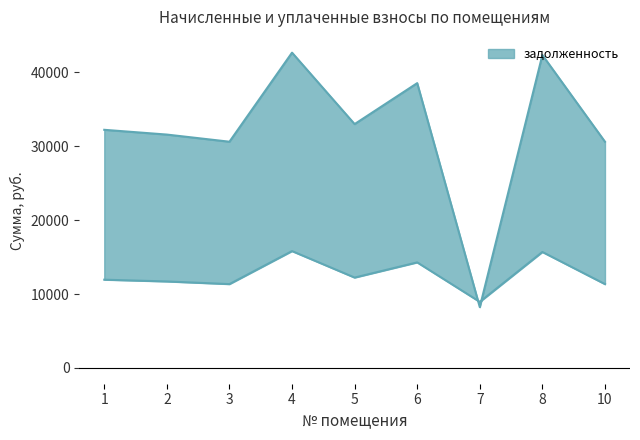

What is the maximum value for задолженность?

42683.2